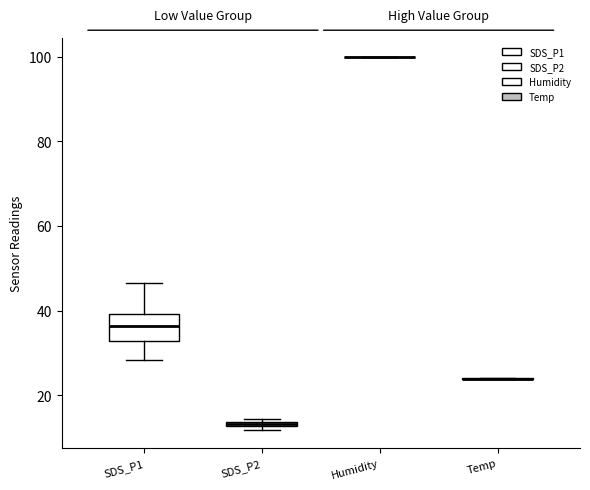

Where is the lower edge of the box for SDS_P2 on the y-axis? The values are not printed on the chart, so give them approximately, as read against the axis.

12